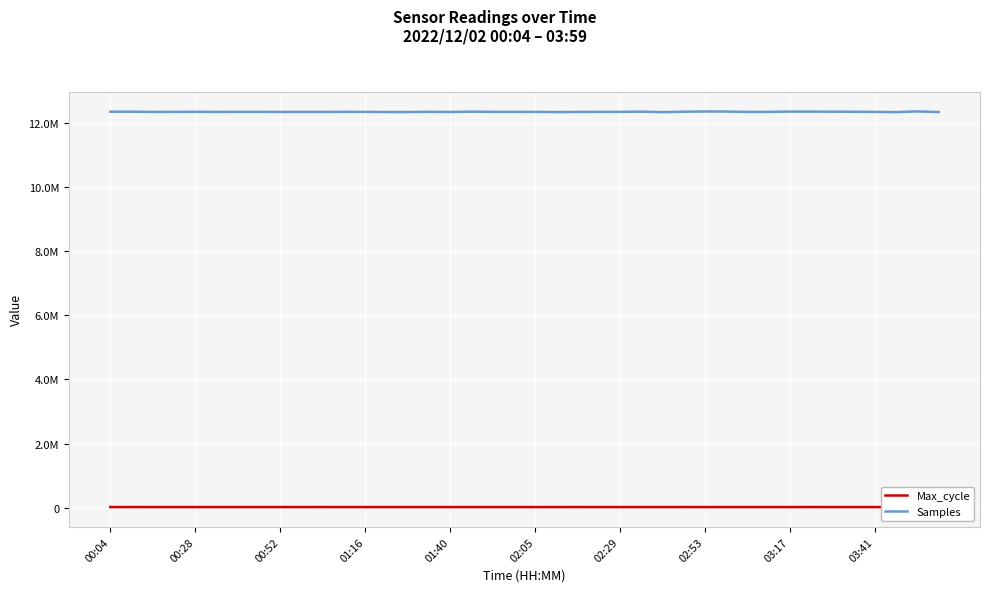

What are all the series names shown in the legend?

Max_cycle, Samples